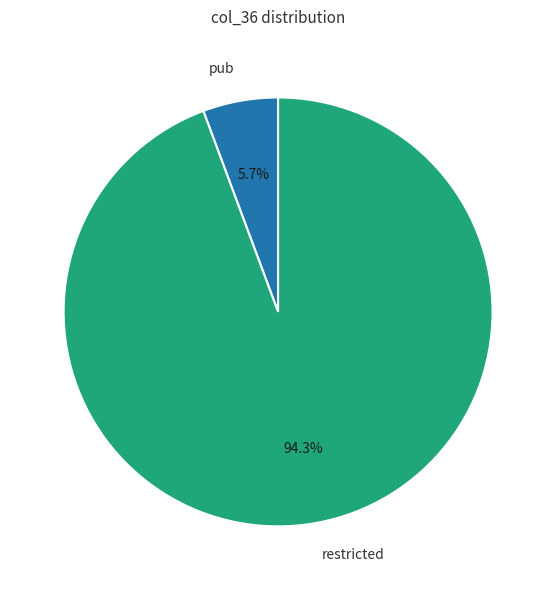

Rank the categories by value from lowest to highest.

pub, restricted